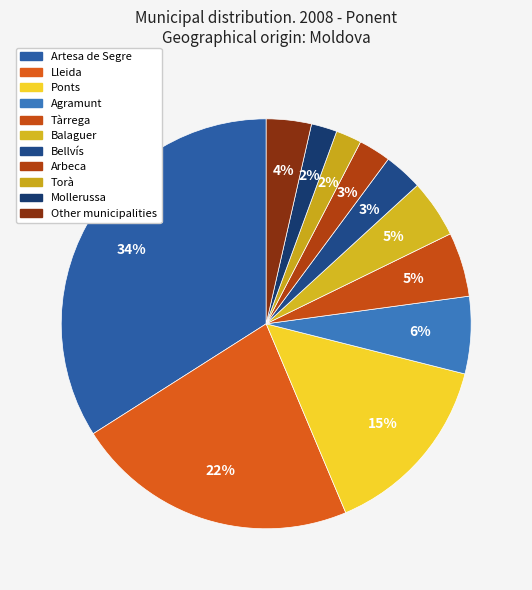

To the nearest percent, what is the average slice percentage?

9%